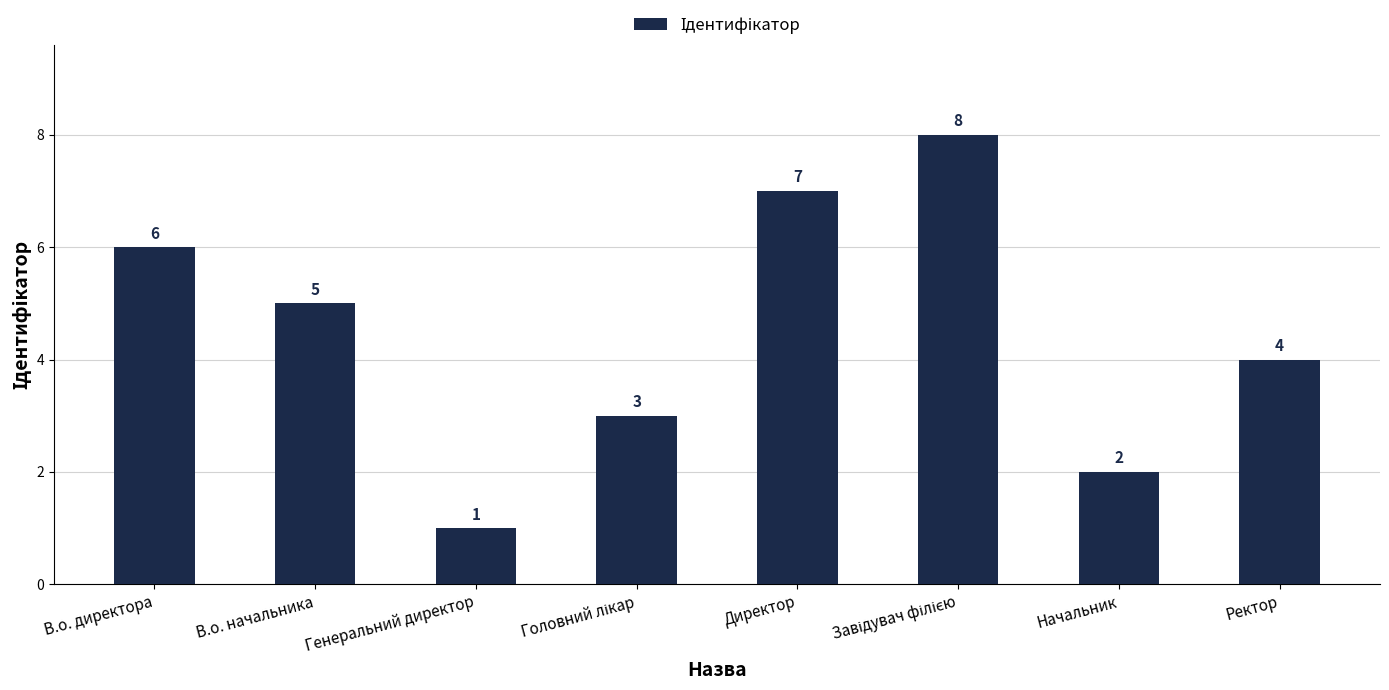

How many data points does each series have?

8